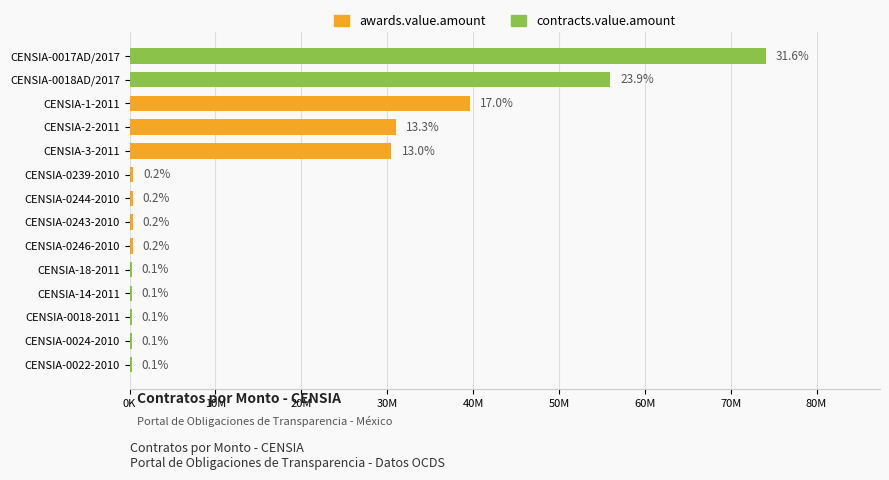

Reading right to left, list all the values displayed in this chart.

246275.8	246275.8	256983.5	256983.5	256983.5	369969.6	369984.0	369996.5	417600.0	30488976.0	31037279.0	39674344.4	55981193.6	74053143.6